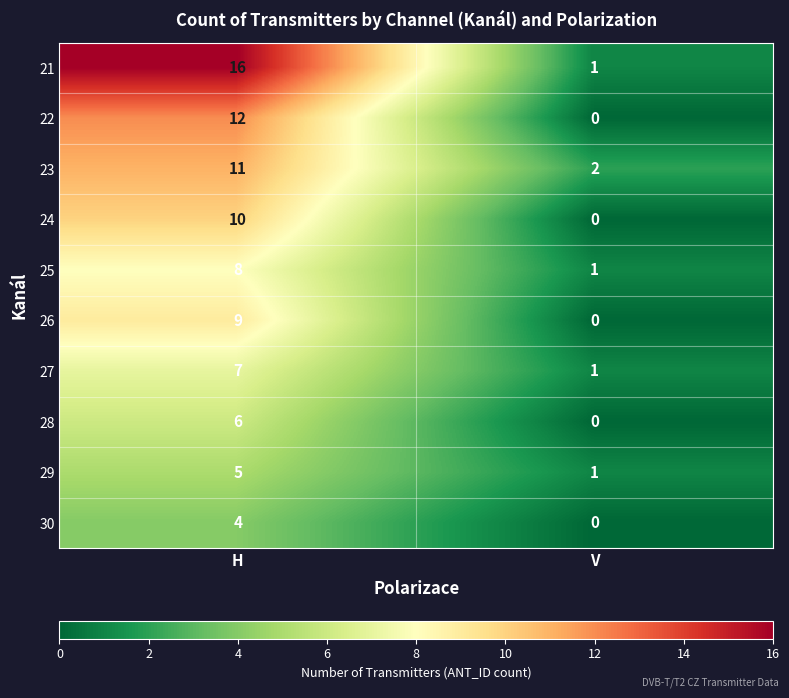

At which category is the sum across all series the highest?

H